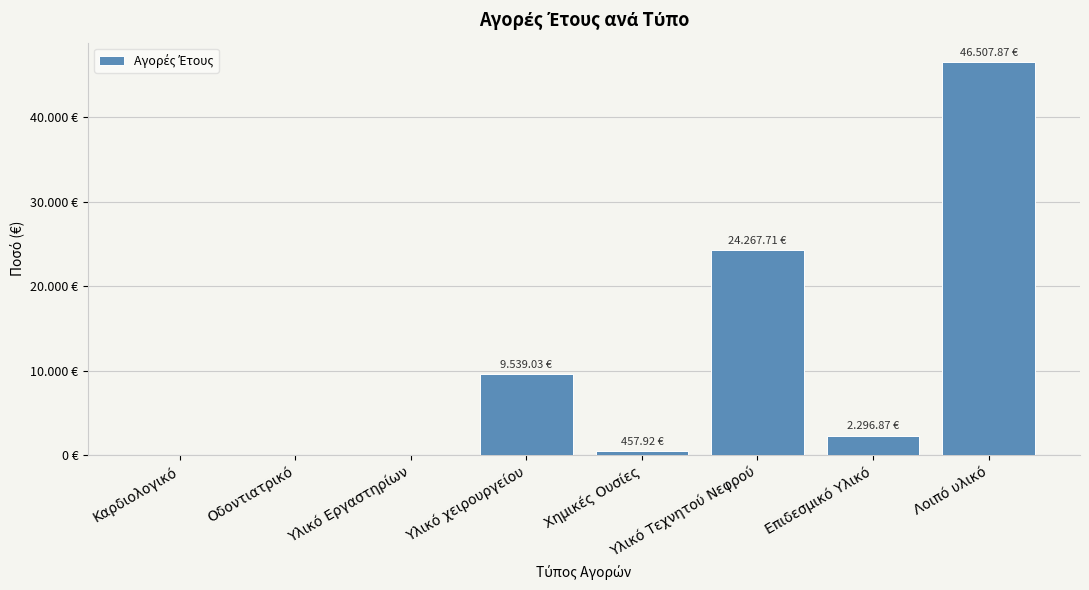

Does the chart contain stacked bars?

No